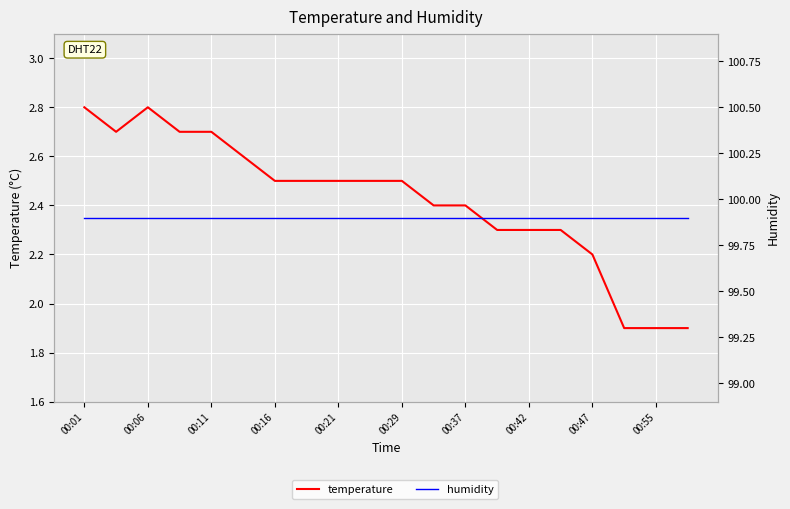

Count the number of categories in the chart.

20